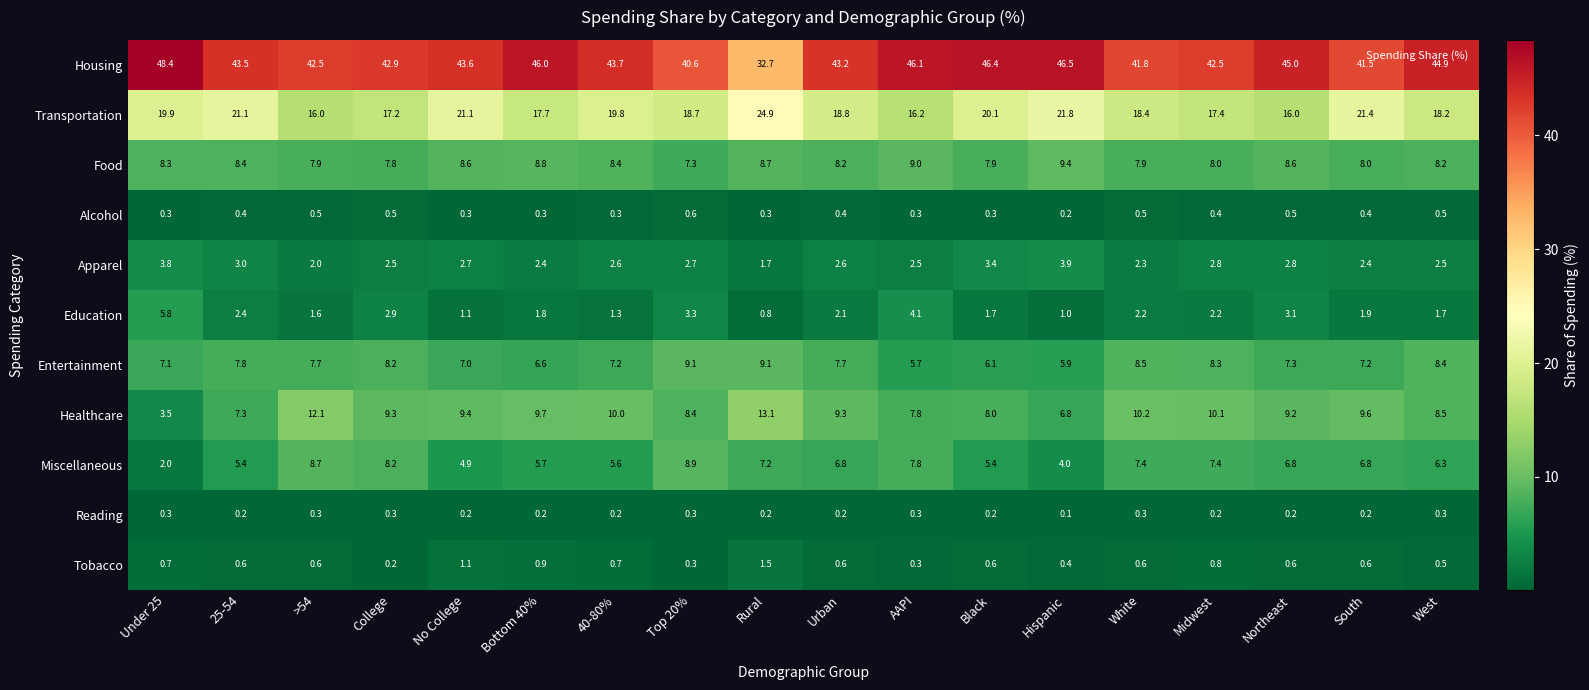

List the series in order of their peak value, highest first.

Housing, Transportation, Healthcare, Food, Entertainment, Miscellaneous, Education, Apparel, Tobacco, Alcohol, Reading